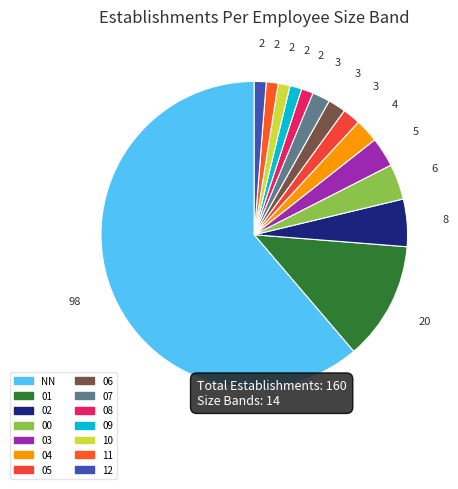

How many segments does this pie chart have?

14